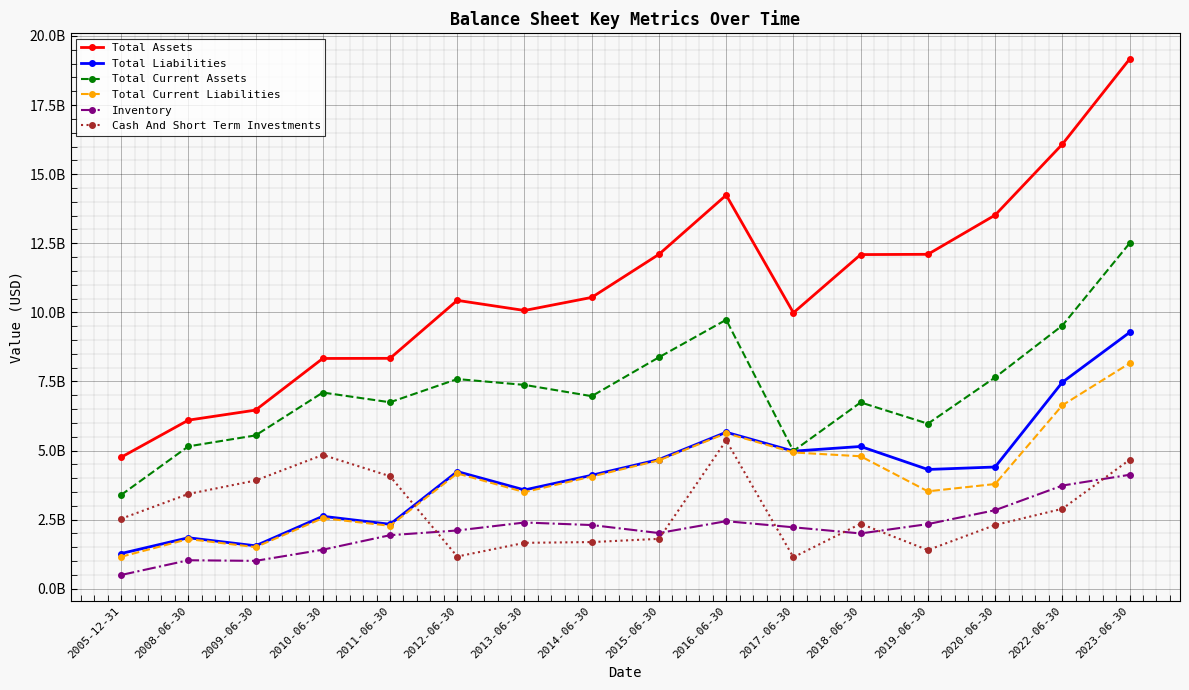

Does the chart have visible grid lines?

Yes